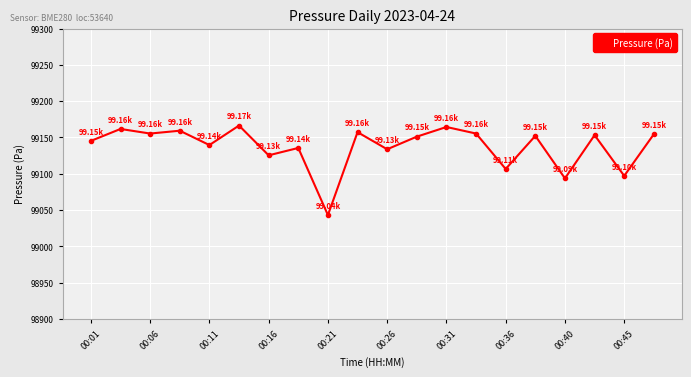

True or false: there are more than 2 points higher than both neighbors.

True